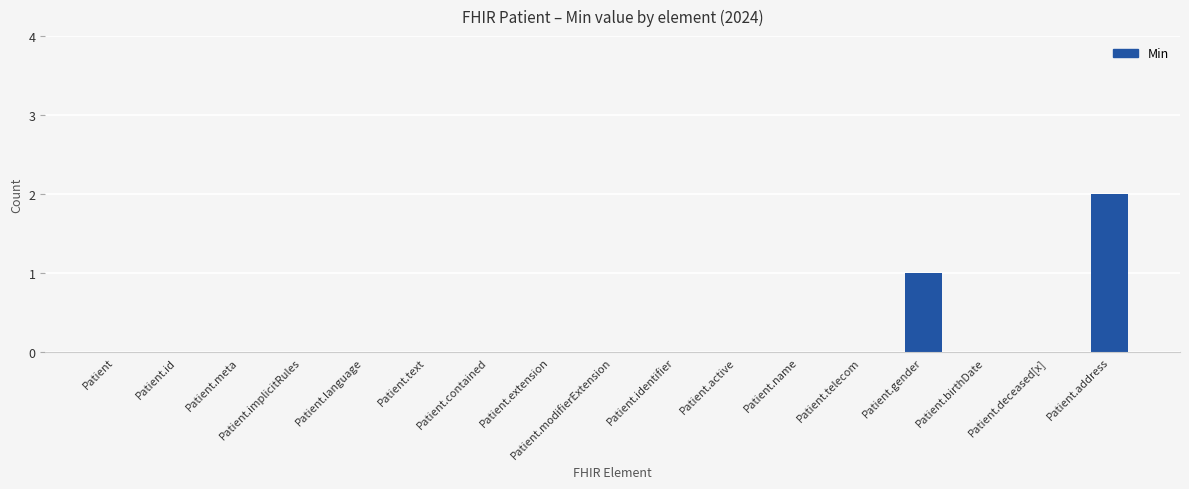

Count the number of categories in the chart.

17